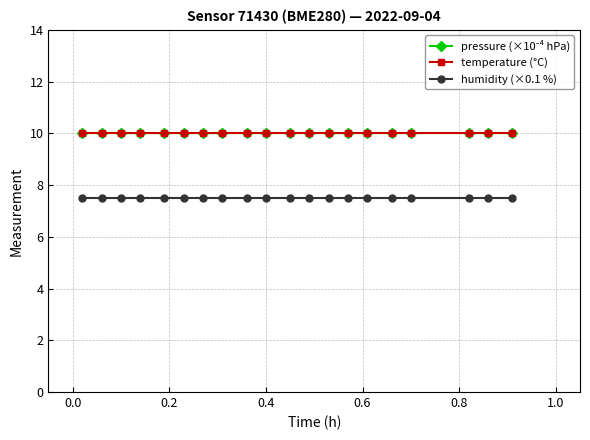

Is this an area chart (filled region under the line)?

No